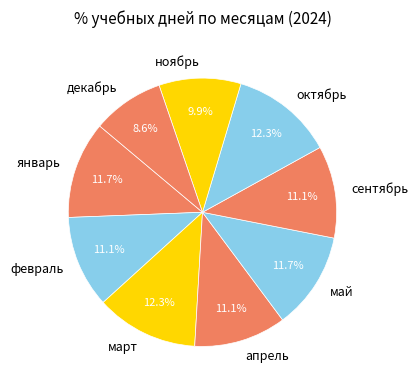

Is октябрь the majority of the pie?

No